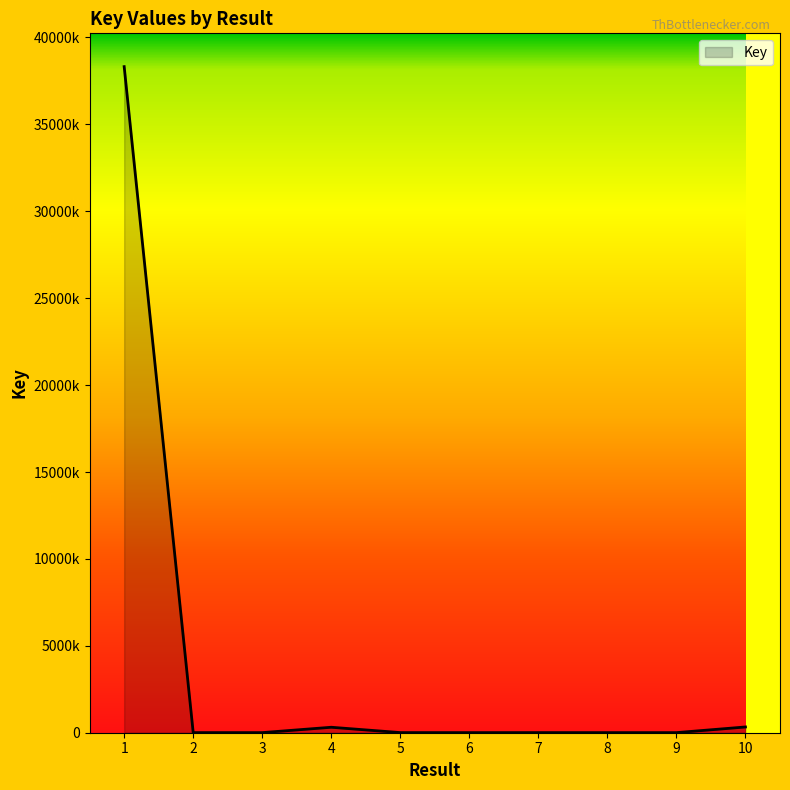

What is the greatest value displayed?

38322240